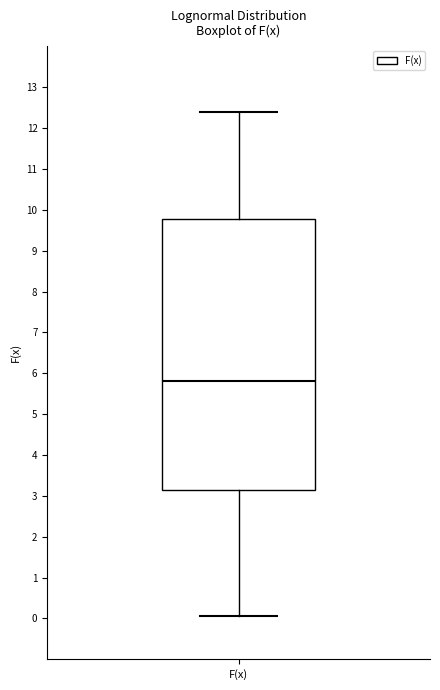

Where is the lower edge of the box for F(x) on the y-axis? The values are not printed on the chart, so give them approximately, as read against the axis.

3.1